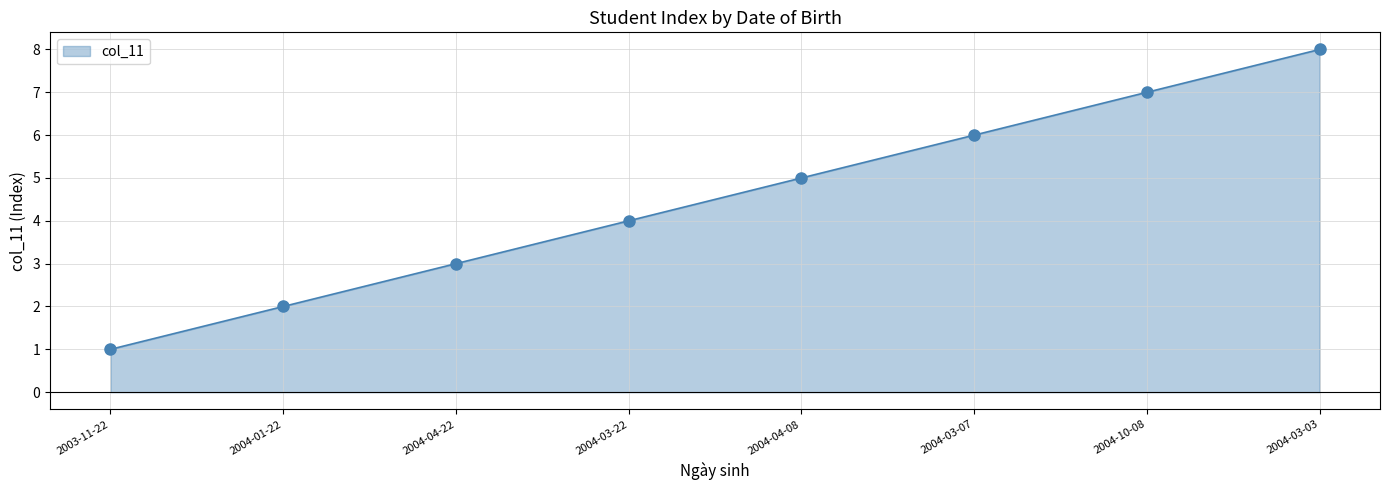

Which label corresponds to the smallest value in the chart?

2003-11-22